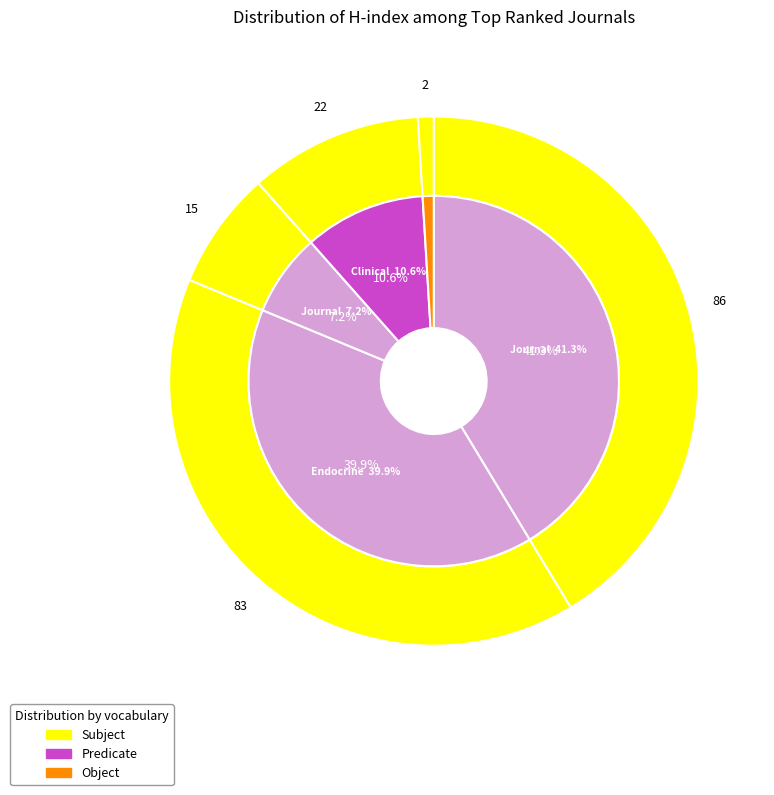

The Endocrine Journal slice represents 54% of the pie. True or false?

False